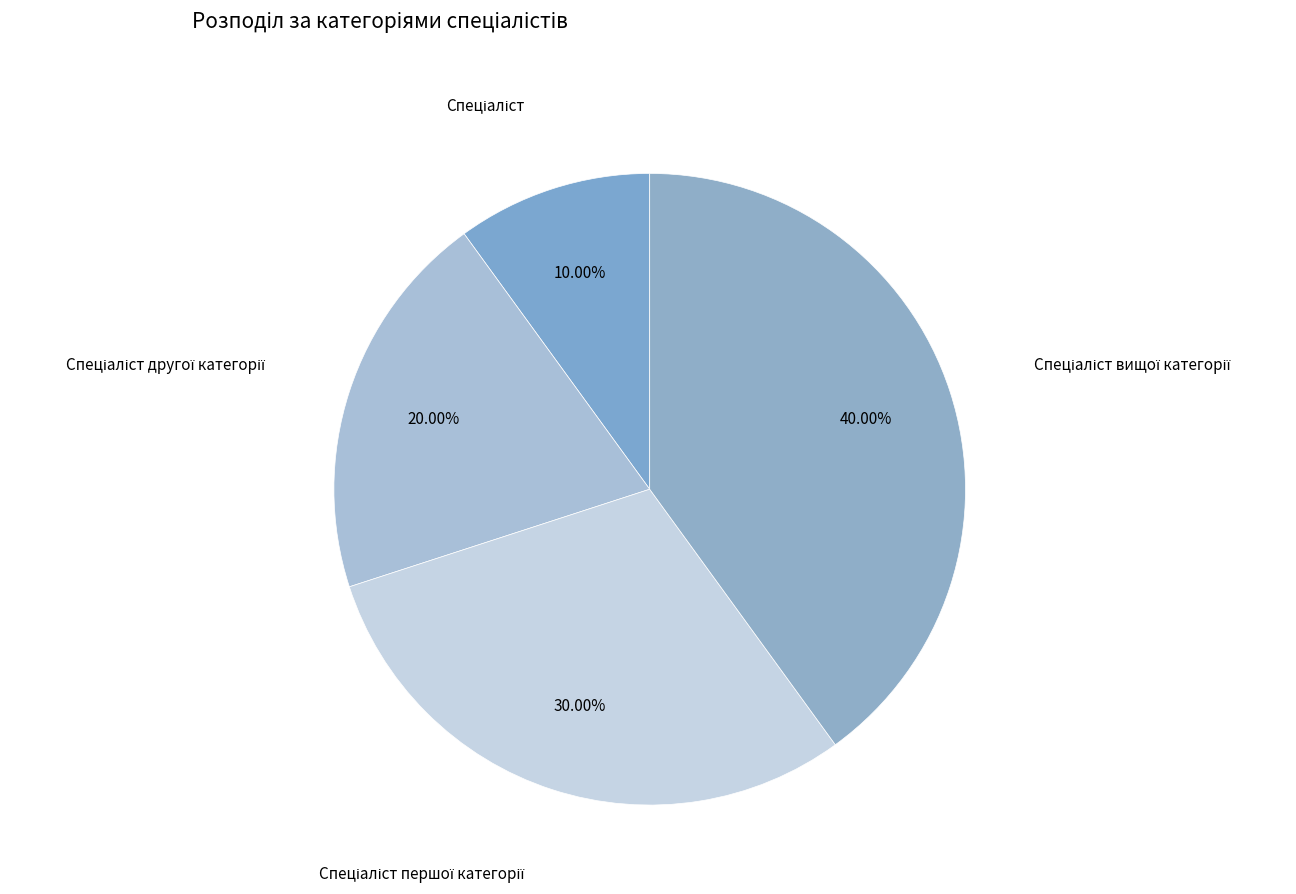

How many slices are in this pie chart?

4